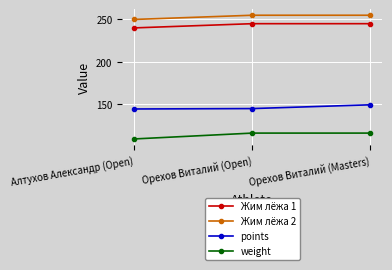

What are all the series names shown in the legend?

Жим лёжа 1, Жим лёжа 2, points, weight